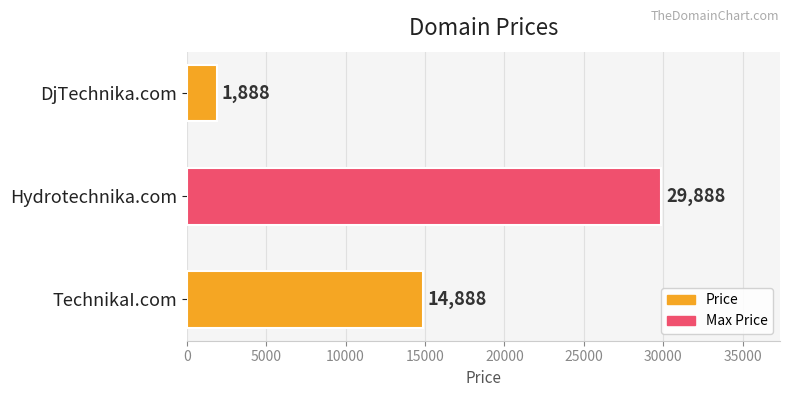

What is the difference between the second highest and minimum values?

13000